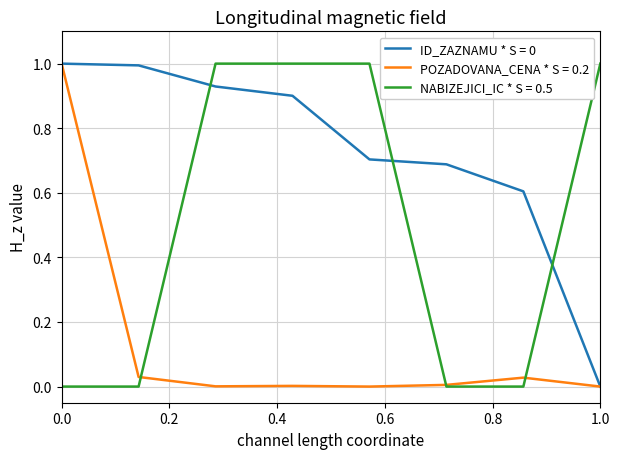

What is the highest value of the ID_ZAZNAMU * S = 0 series?

1.0